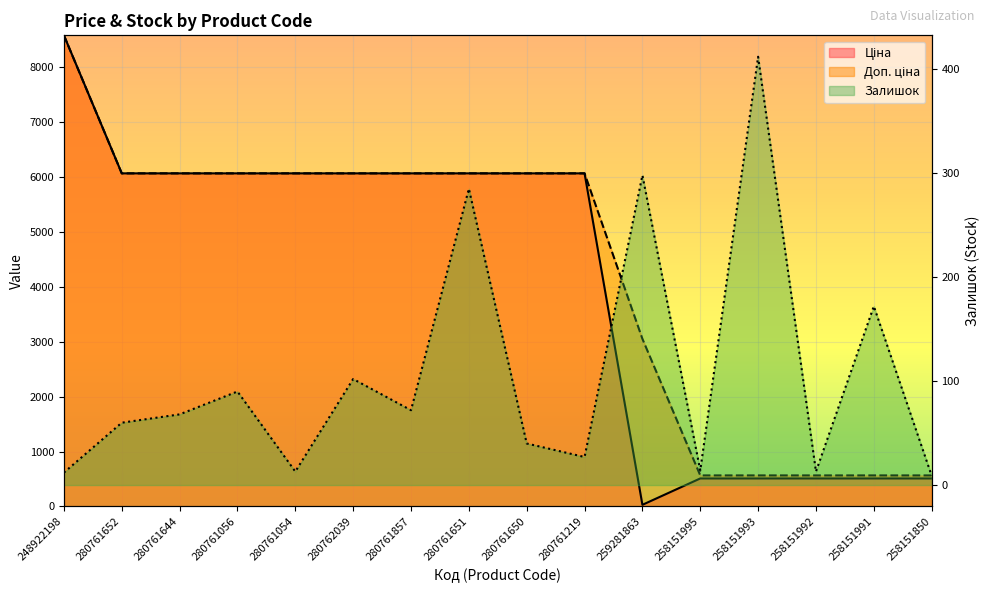

Where does the Доп. ціна series first go above 6067?

248922198